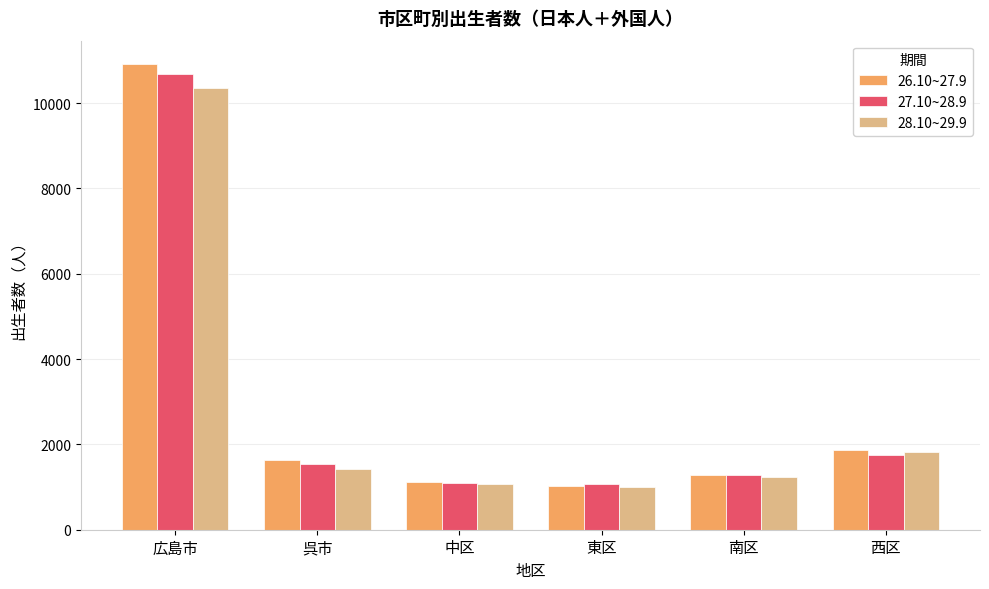

What is the greatest value displayed?

10919